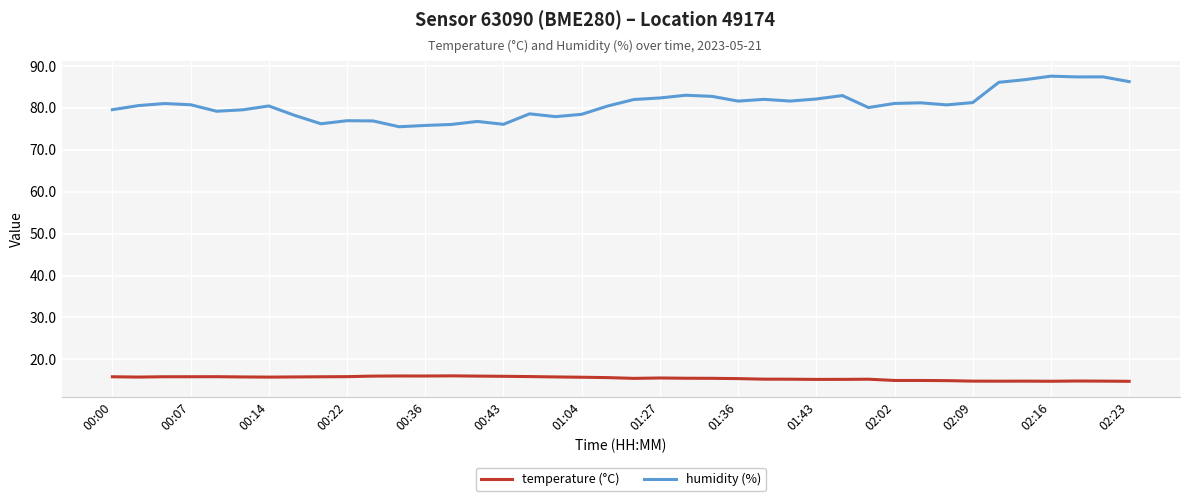

What is the greatest value displayed?

87.6